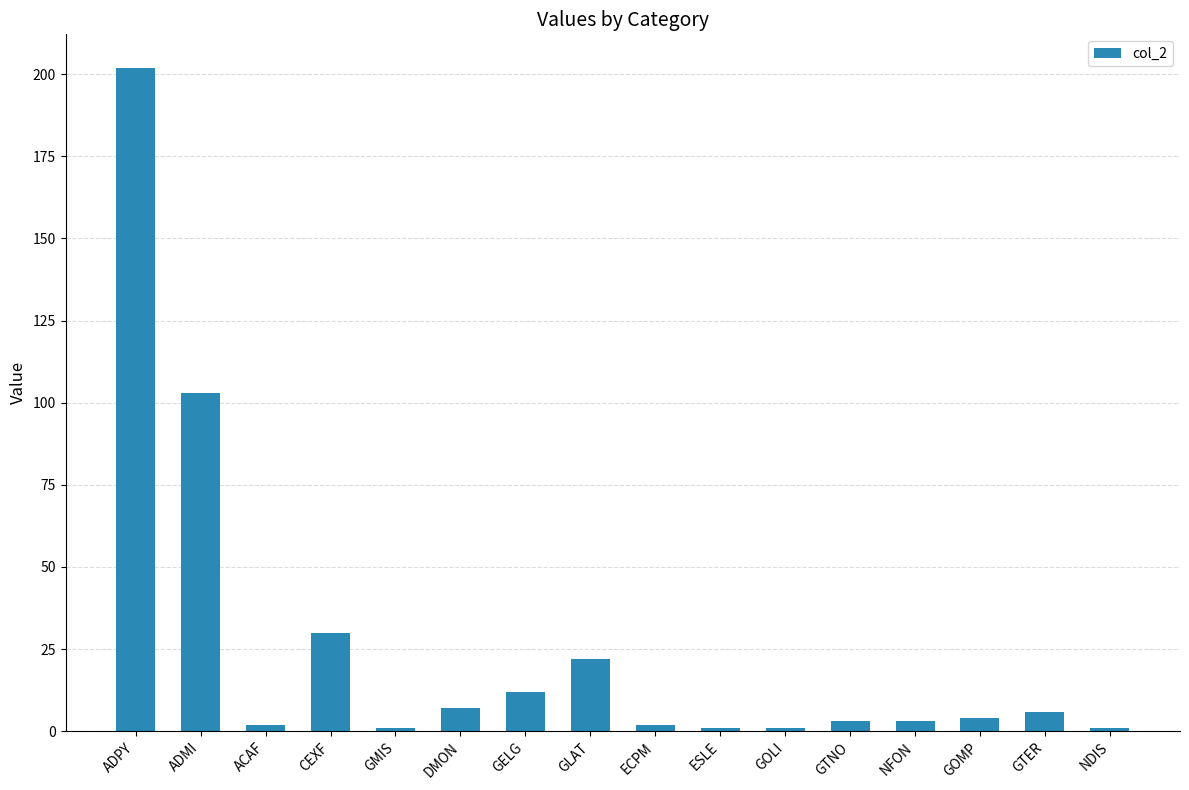

Between ADMI and GOMP, which is larger?

ADMI